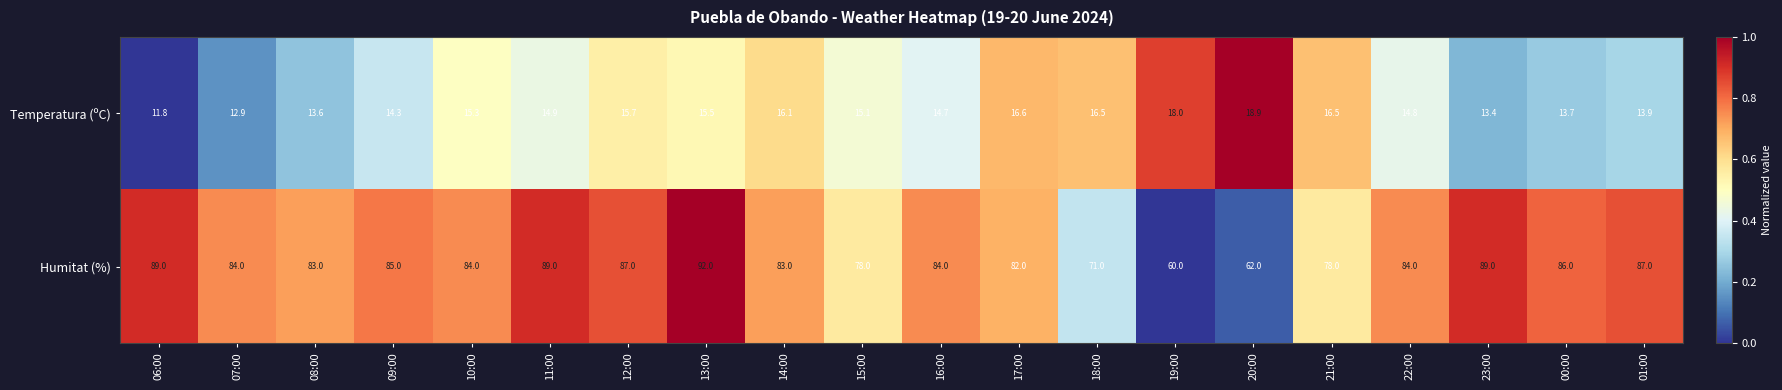

What is the sum of the Temperatura (ºC) values at 21:00 and 15:00?

31.6